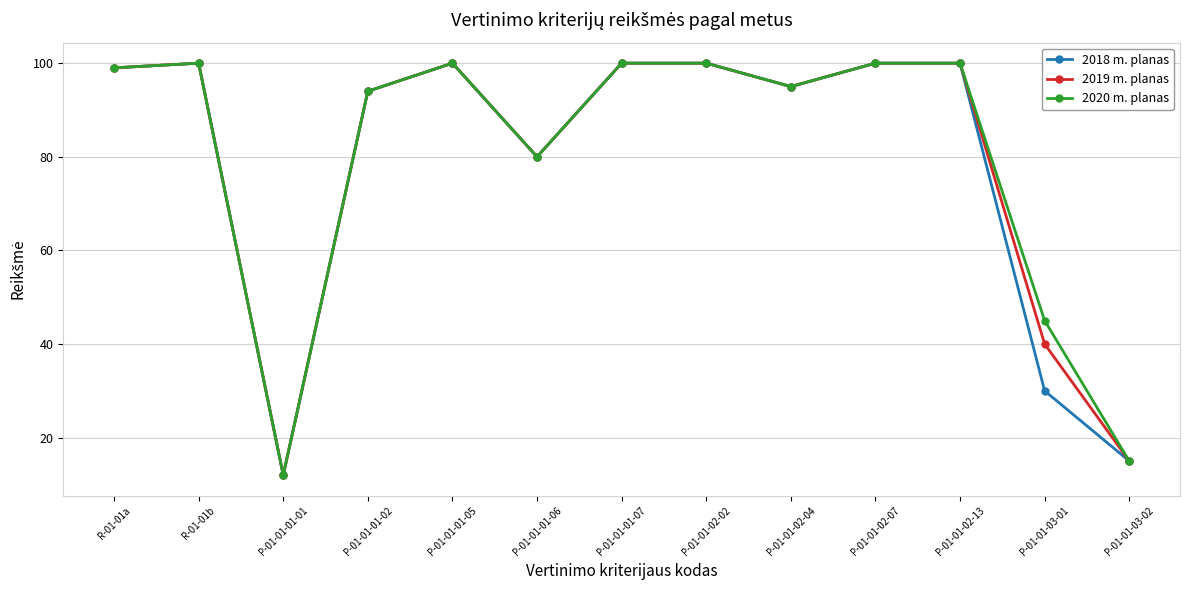

How many lines are shown in the chart?

3